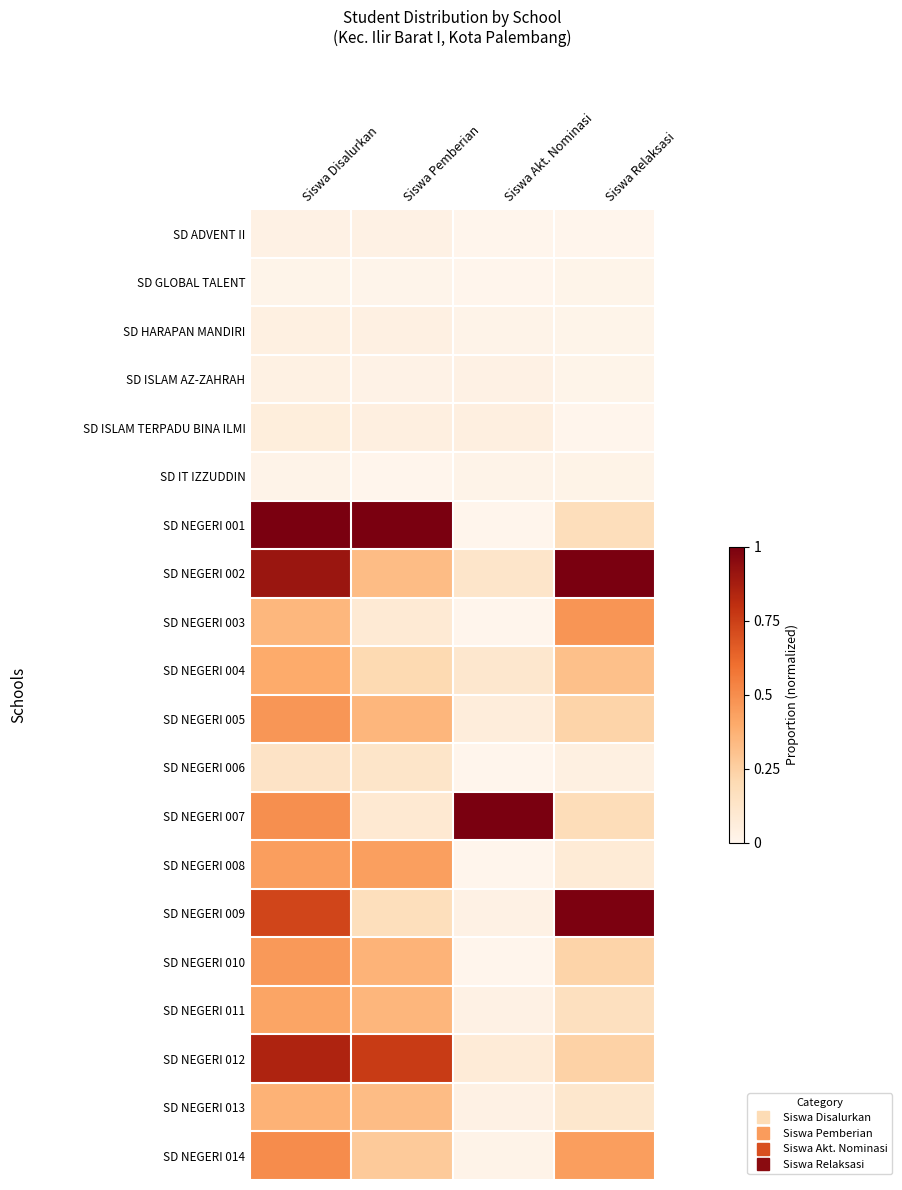

Reading left to right, list all the values displayed in this chart.

SD ADVENT II: Siswa Disalurkan=0.0	Siswa Pemberian=0.0	Siswa Akt. Nominasi=0.0	Siswa Relaksasi=0.0
SD GLOBAL TALENT: Siswa Disalurkan=0.0	Siswa Pemberian=0.0	Siswa Akt. Nominasi=0.0	Siswa Relaksasi=0.0
SD HARAPAN MANDIRI: Siswa Disalurkan=0.0	Siswa Pemberian=0.0	Siswa Akt. Nominasi=0.0	Siswa Relaksasi=0.0
SD ISLAM AZ-ZAHRAH: Siswa Disalurkan=0.0	Siswa Pemberian=0.0	Siswa Akt. Nominasi=0.0	Siswa Relaksasi=0.0
SD ISLAM TERPADU BINA ILMI: Siswa Disalurkan=0.1	Siswa Pemberian=0.0	Siswa Akt. Nominasi=0.0	Siswa Relaksasi=0.0
SD IT IZZUDDIN: Siswa Disalurkan=0.0	Siswa Pemberian=0.0	Siswa Akt. Nominasi=0.0	Siswa Relaksasi=0.0
SD NEGERI 001: Siswa Disalurkan=1.0	Siswa Pemberian=1.0	Siswa Akt. Nominasi=0.0	Siswa Relaksasi=0.2
SD NEGERI 002: Siswa Disalurkan=0.9	Siswa Pemberian=0.3	Siswa Akt. Nominasi=0.1	Siswa Relaksasi=1.0
SD NEGERI 003: Siswa Disalurkan=0.4	Siswa Pemberian=0.1	Siswa Akt. Nominasi=0.0	Siswa Relaksasi=0.5
SD NEGERI 004: Siswa Disalurkan=0.4	Siswa Pemberian=0.2	Siswa Akt. Nominasi=0.1	Siswa Relaksasi=0.3
SD NEGERI 005: Siswa Disalurkan=0.5	Siswa Pemberian=0.4	Siswa Akt. Nominasi=0.1	Siswa Relaksasi=0.2
SD NEGERI 006: Siswa Disalurkan=0.1	Siswa Pemberian=0.1	Siswa Akt. Nominasi=0.0	Siswa Relaksasi=0.0
SD NEGERI 007: Siswa Disalurkan=0.5	Siswa Pemberian=0.1	Siswa Akt. Nominasi=1.0	Siswa Relaksasi=0.2
SD NEGERI 008: Siswa Disalurkan=0.4	Siswa Pemberian=0.4	Siswa Akt. Nominasi=0.0	Siswa Relaksasi=0.1
SD NEGERI 009: Siswa Disalurkan=0.7	Siswa Pemberian=0.2	Siswa Akt. Nominasi=0.0	Siswa Relaksasi=1.0
SD NEGERI 010: Siswa Disalurkan=0.5	Siswa Pemberian=0.4	Siswa Akt. Nominasi=0.0	Siswa Relaksasi=0.2
SD NEGERI 011: Siswa Disalurkan=0.4	Siswa Pemberian=0.4	Siswa Akt. Nominasi=0.0	Siswa Relaksasi=0.2
SD NEGERI 012: Siswa Disalurkan=0.8	Siswa Pemberian=0.8	Siswa Akt. Nominasi=0.1	Siswa Relaksasi=0.2
SD NEGERI 013: Siswa Disalurkan=0.4	Siswa Pemberian=0.3	Siswa Akt. Nominasi=0.0	Siswa Relaksasi=0.1
SD NEGERI 014: Siswa Disalurkan=0.5	Siswa Pemberian=0.3	Siswa Akt. Nominasi=0.0	Siswa Relaksasi=0.4